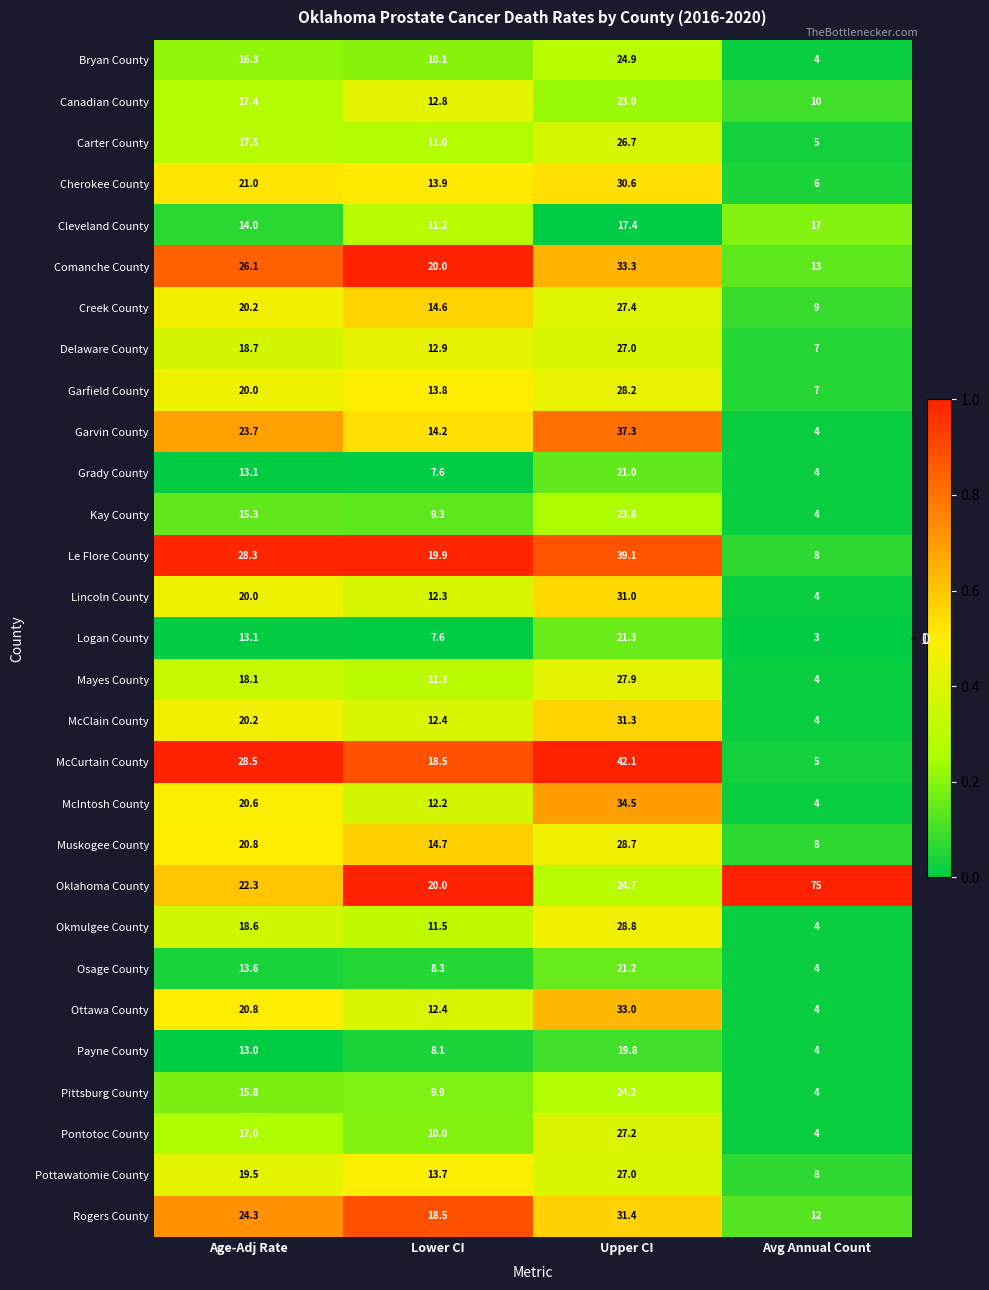

What is the difference between the maximum and minimum values in the Pontotoc County series?

23.2